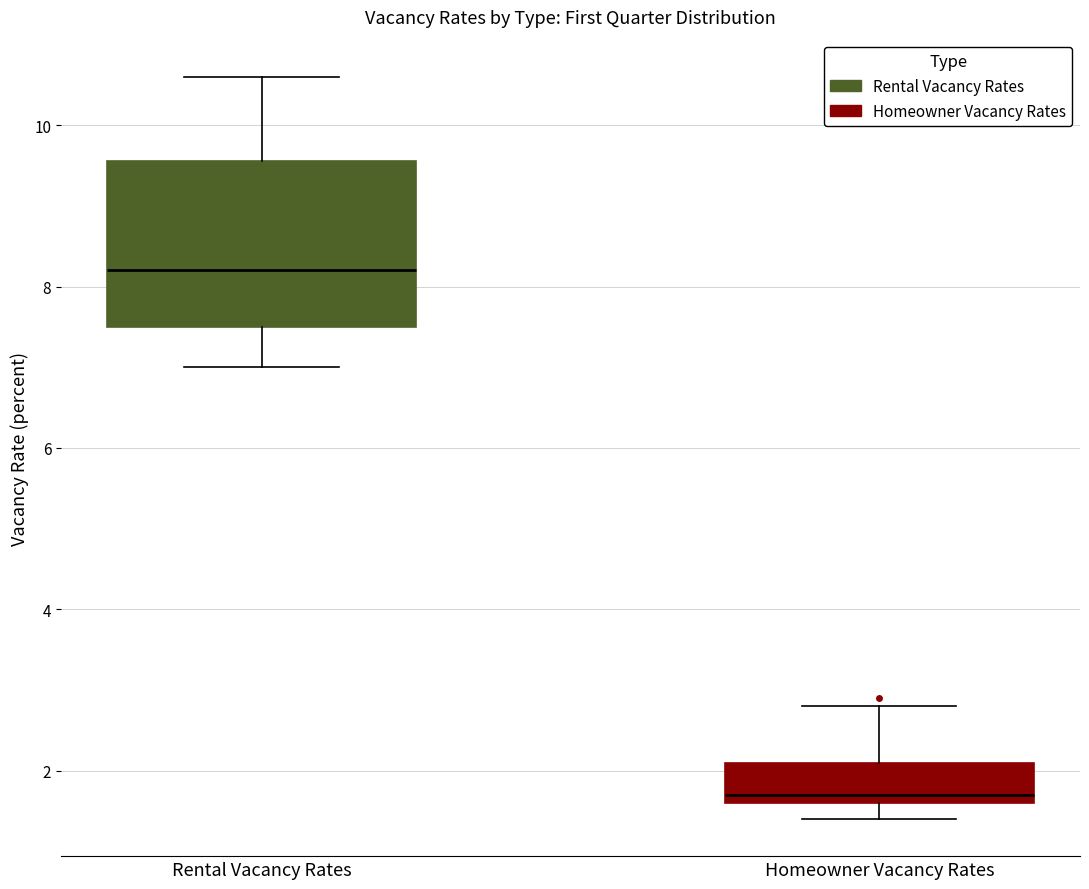

Where is the lower edge of the box for Homeowner Vacancy Rates on the y-axis? The values are not printed on the chart, so give them approximately, as read against the axis.

1.6